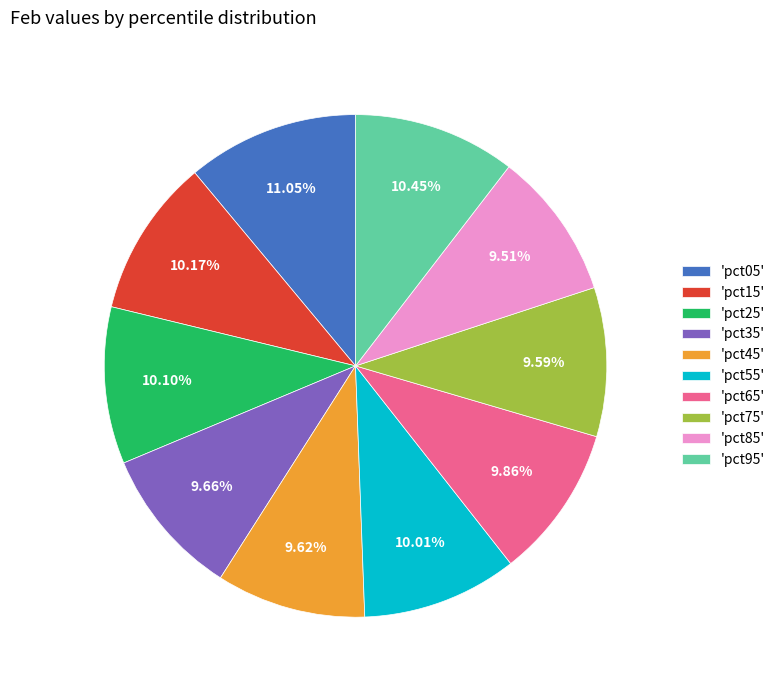

Is 'pct75' the majority of the pie?

No